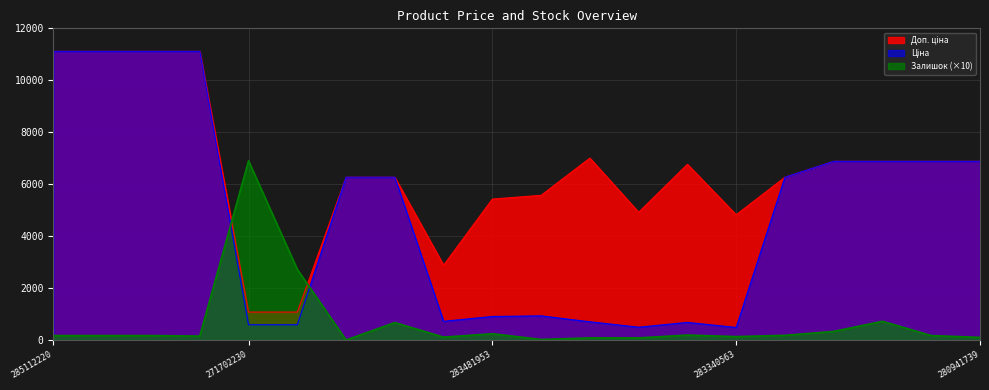

Rank the categories by Доп. ціна value from highest to lowest.

285112220, 285112217, 285111961, 285111912, 283391953, 280941901, 280941856, 280941824, 280941739, 283361953, 11352184, 11352182, 11352151, 283451953, 283481953, 283370563, 283340563, 283280563, 271702230, 271702229